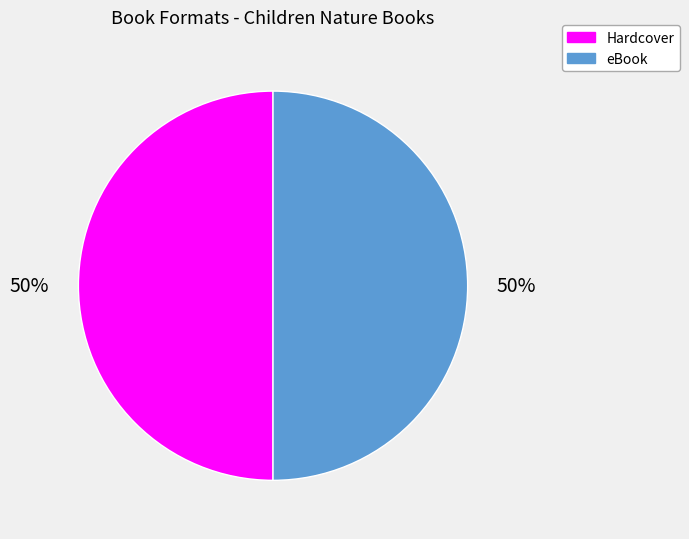

To the nearest percent, what is the average slice percentage?

50%